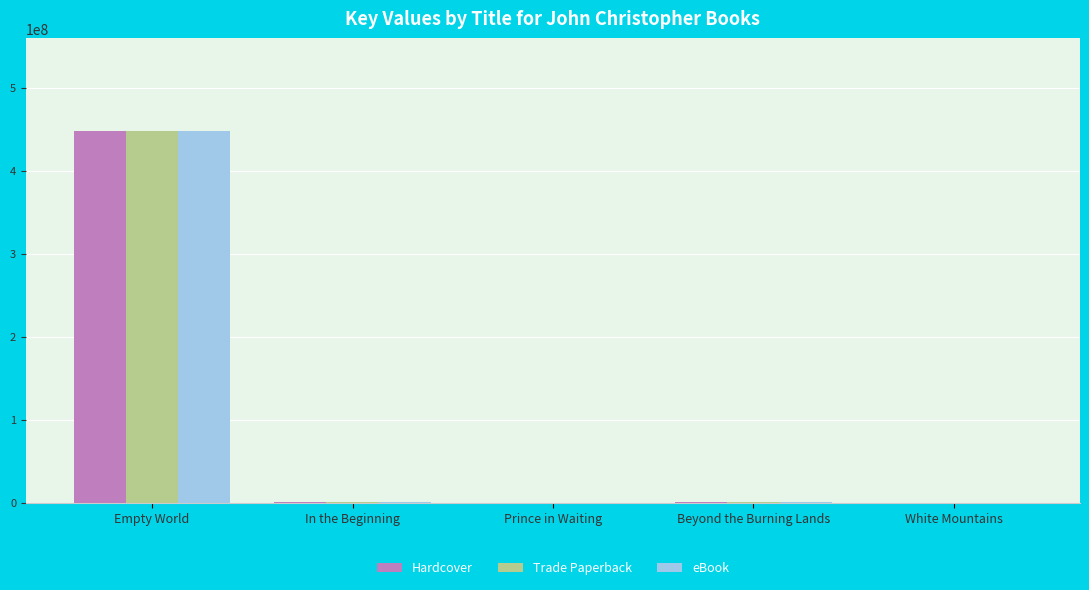

The eBook series shows 789043572 at Empty World. True or false?

False